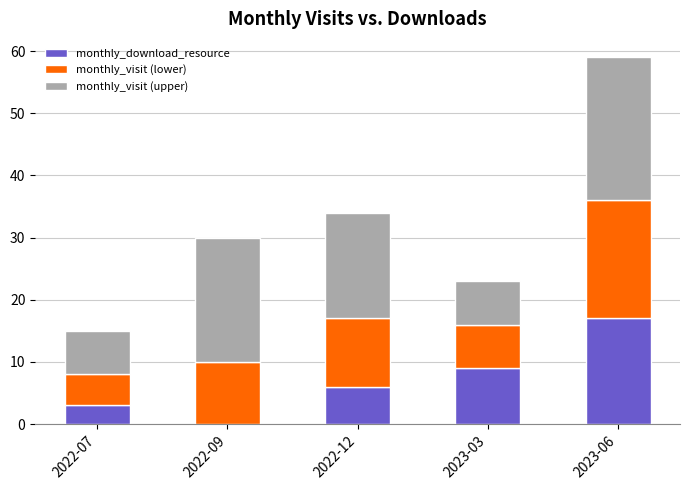

What are all the series names shown in the legend?

monthly_download_resource, monthly_visit (lower), monthly_visit (upper)